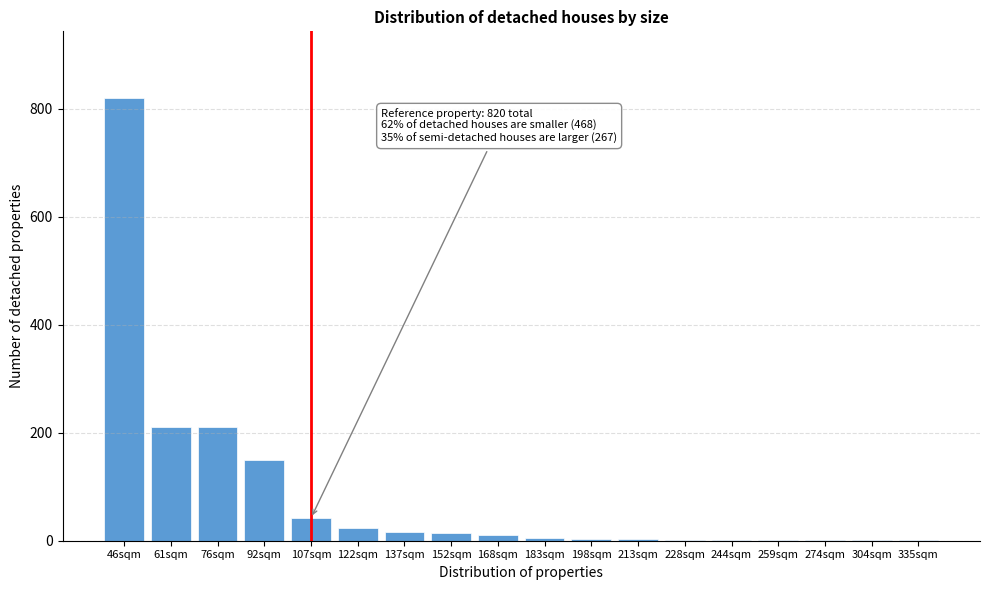

What is the sum of all values?

1518